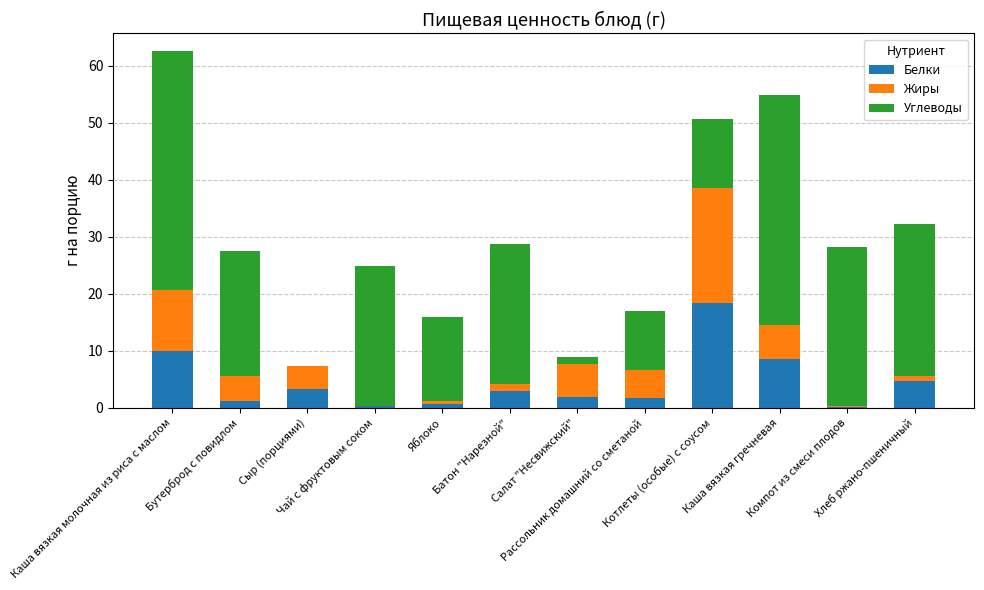

What is the difference between the Белки values at Яблоко and Бутерброд с повидлом?

0.6